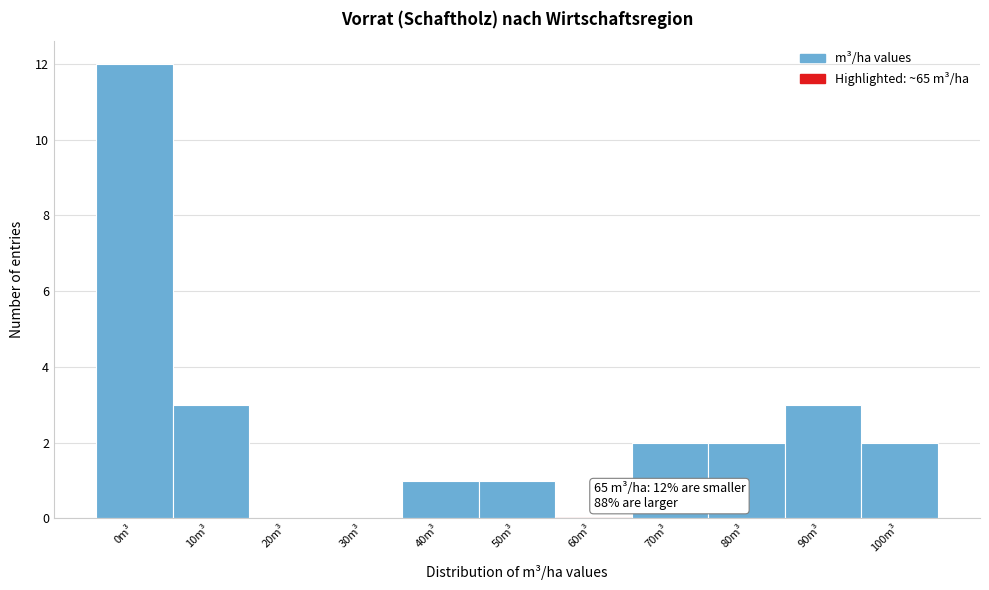

Reading left to right, what are all the values shown in this chart?

0m³=12	10m³=3	20m³=0	30m³=0	40m³=1	50m³=1	60m³=0	70m³=2	80m³=2	90m³=3	100m³=2